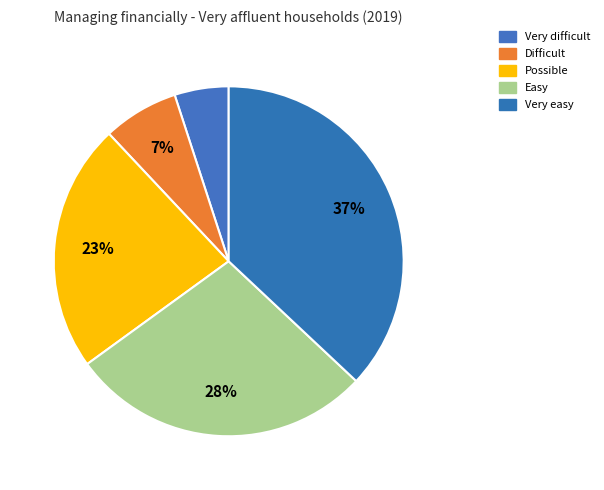

How many segments does this pie chart have?

5